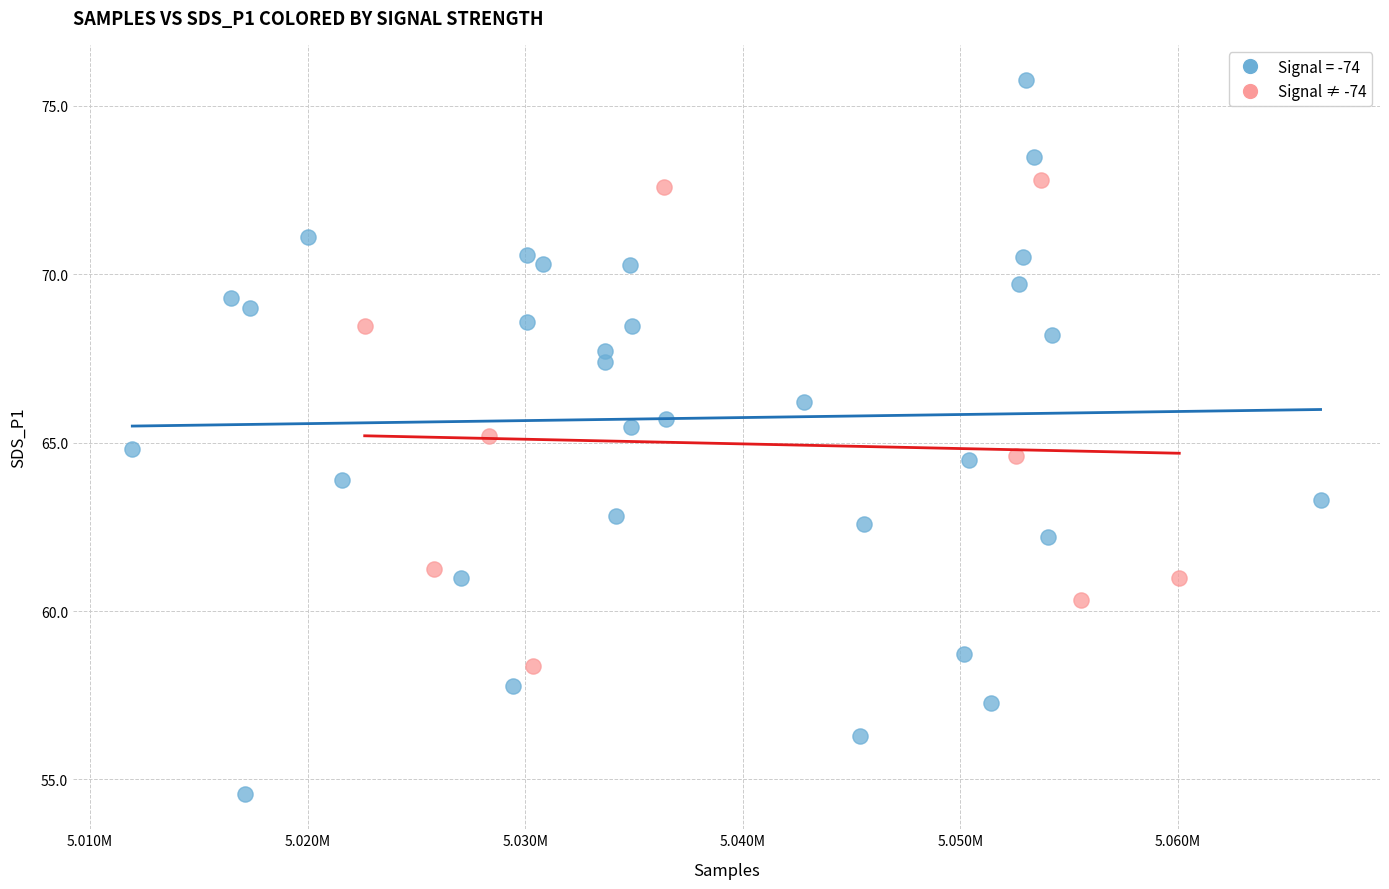

Which series has the largest Y range (max minus min)?

Signal = -74